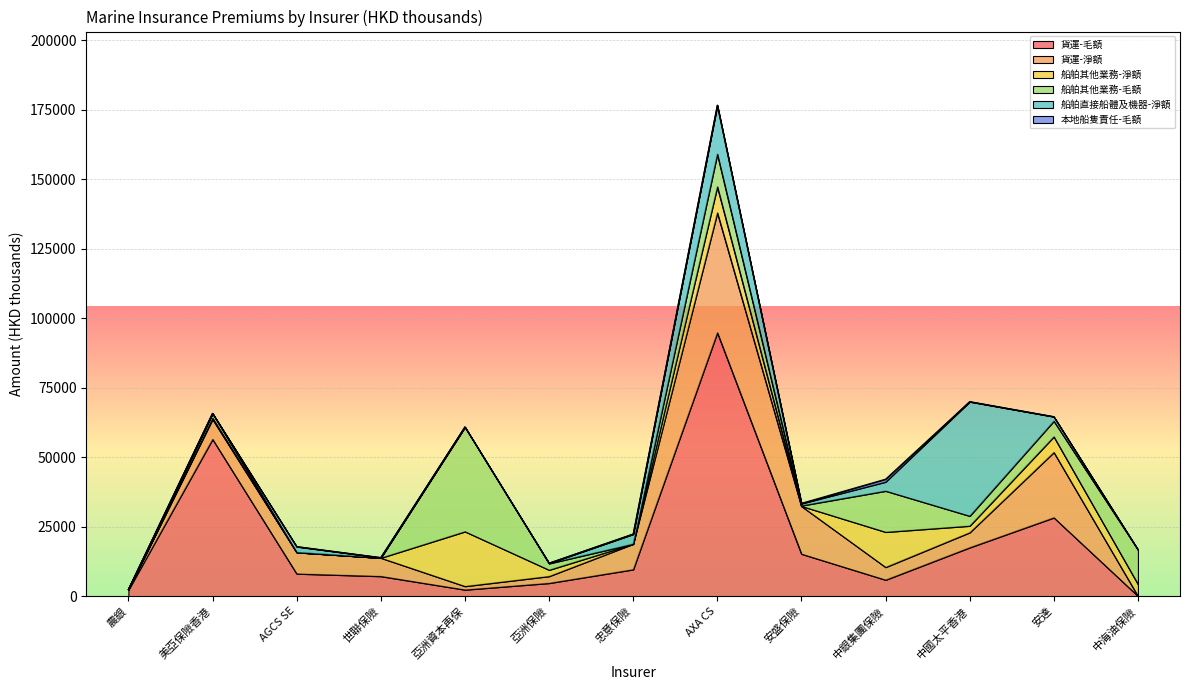

List the labels in order of 船舶其他業務-毛額 value, smallest first.

農銀, AGCS SE, 世聯保險, 忠意保險, 安盛保險, 美亞保險香港, 亞洲保險, 中國太平香港, 安達, AXA CS, 中海油保險, 中銀集團保險, 亞洲資本再保